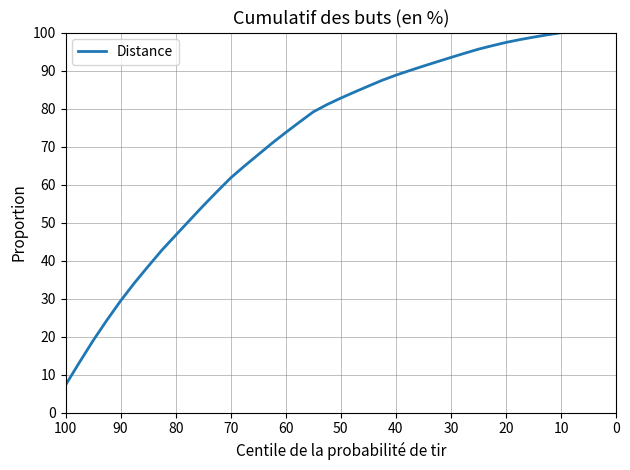

Which category has the lowest value across all series?

100